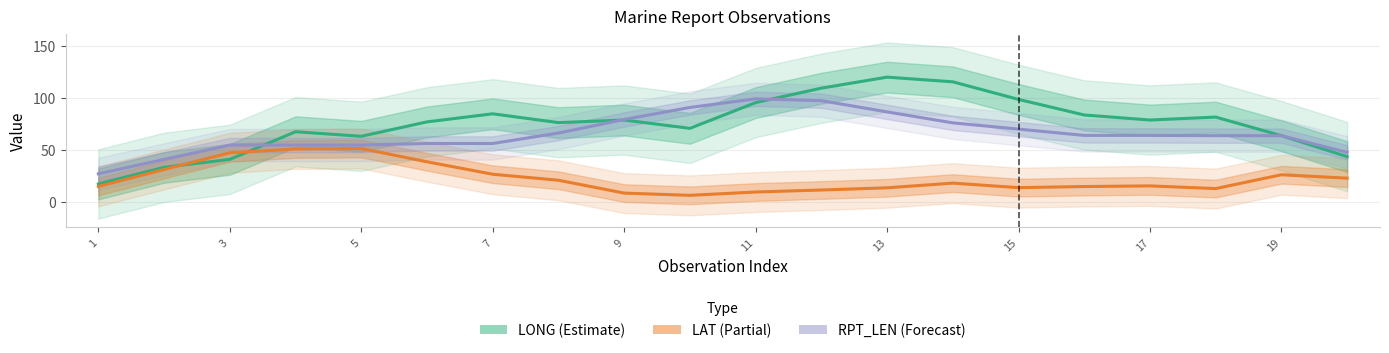

At which category does LONG (Estimate) reach its first local peak?

7